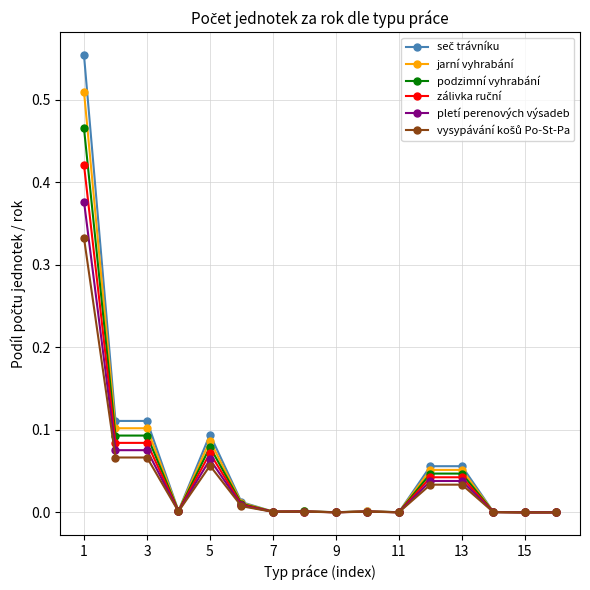

True or false: jarní vyhrabání and podzimní vyhrabání cross at least once.

False